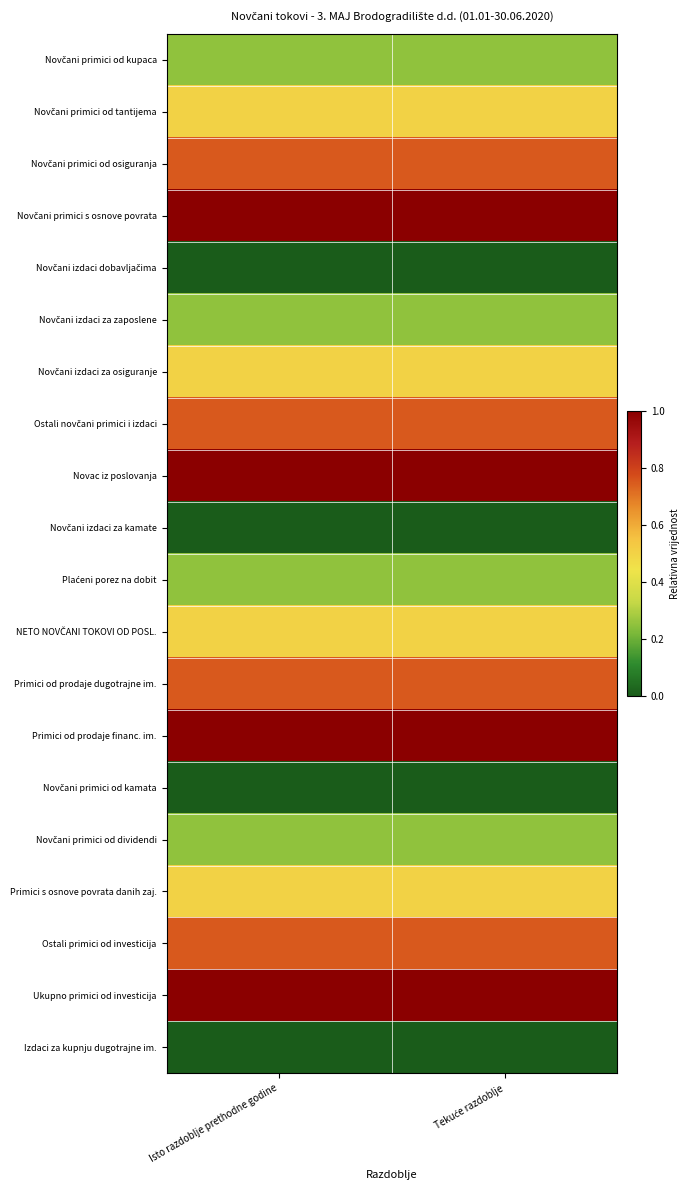

How many distinct data groups are displayed?

20